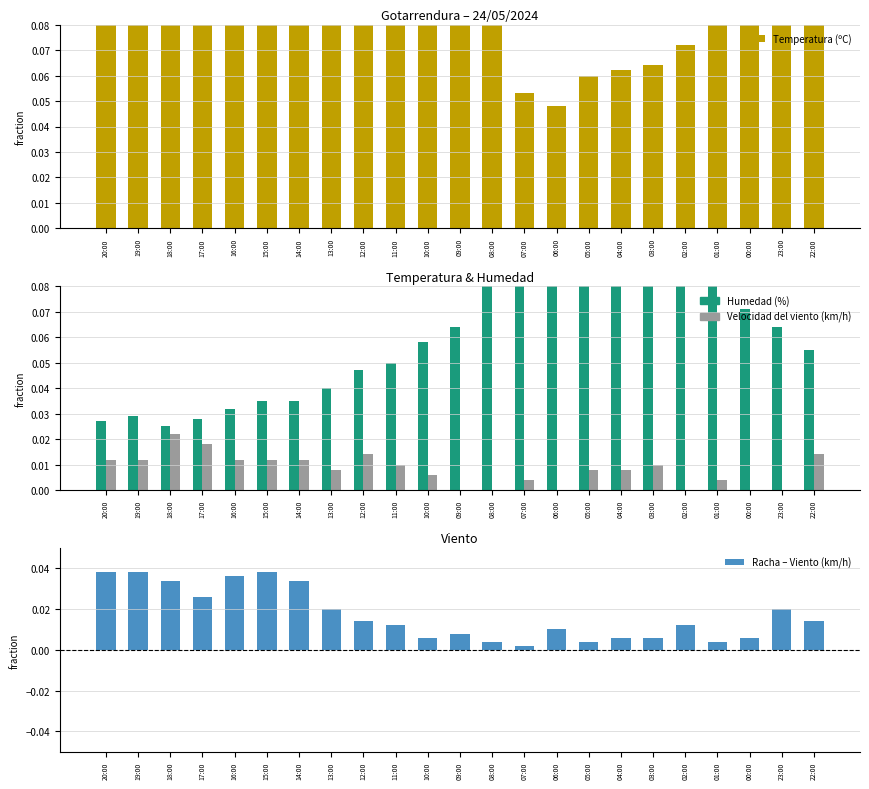

The Velocidad del viento (km/h) series shows 0.0 at 19:00. True or false?

False